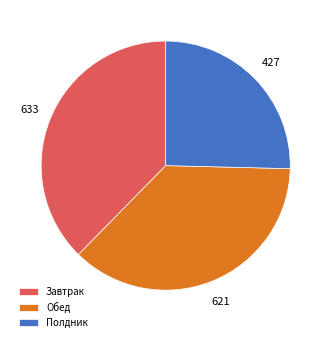

Between Полдник and Завтрак, which is larger?

Завтрак